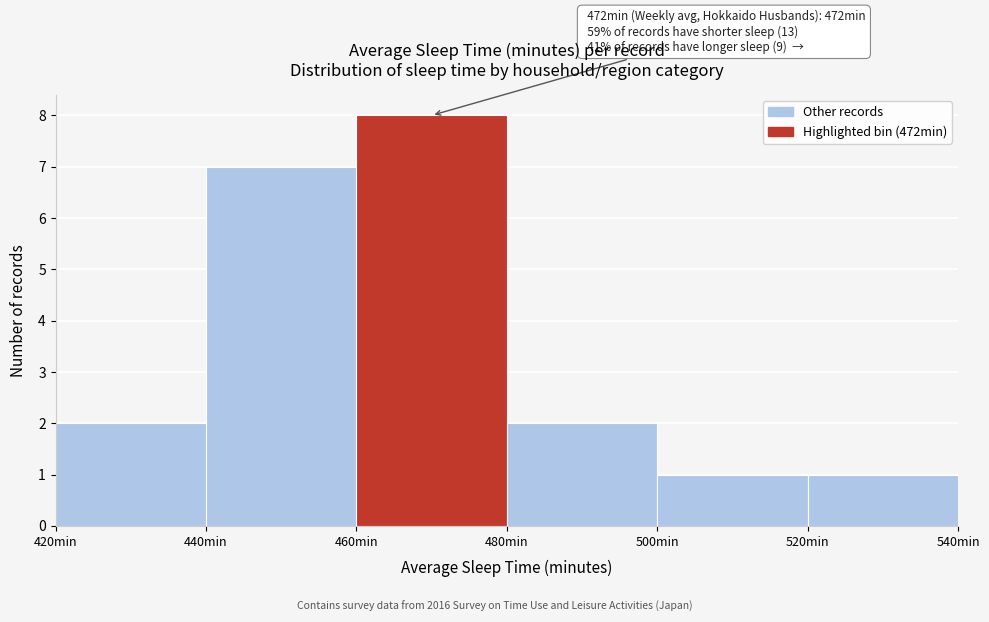

Which range on the x-axis has the tallest bar?

460 to 480